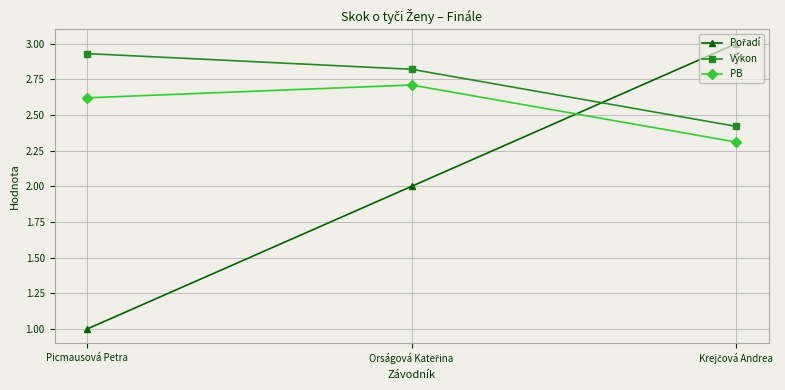

The value of PB at Picmausová Petra is 2.6. True or false?

True